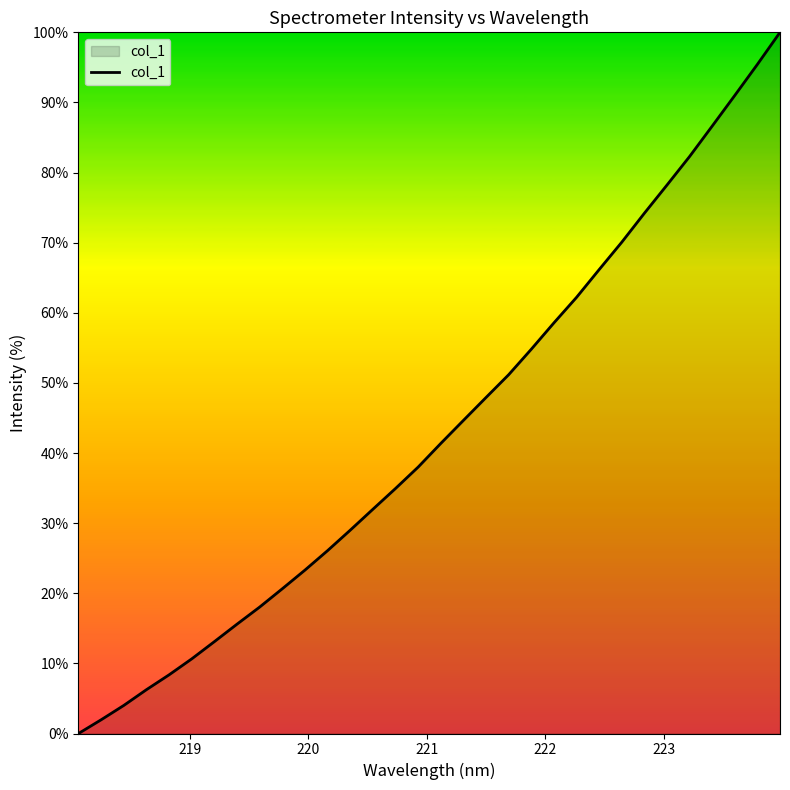

What is the greatest value displayed?

100.0